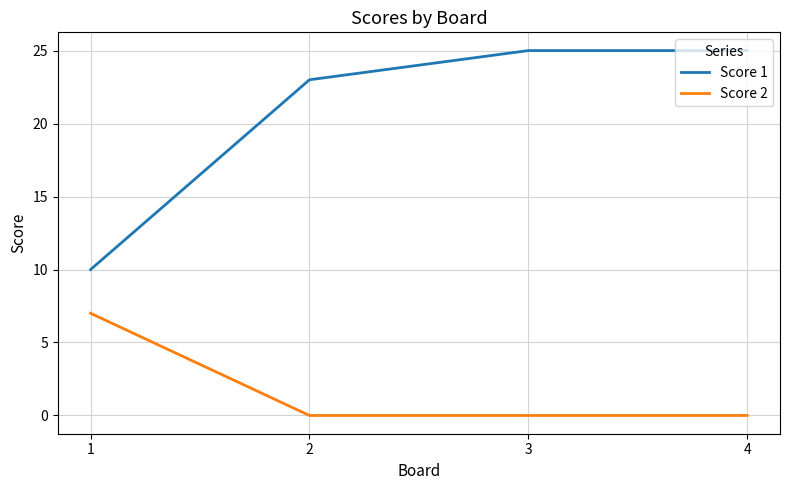

Does the chart display data point markers on the line(s)?

No